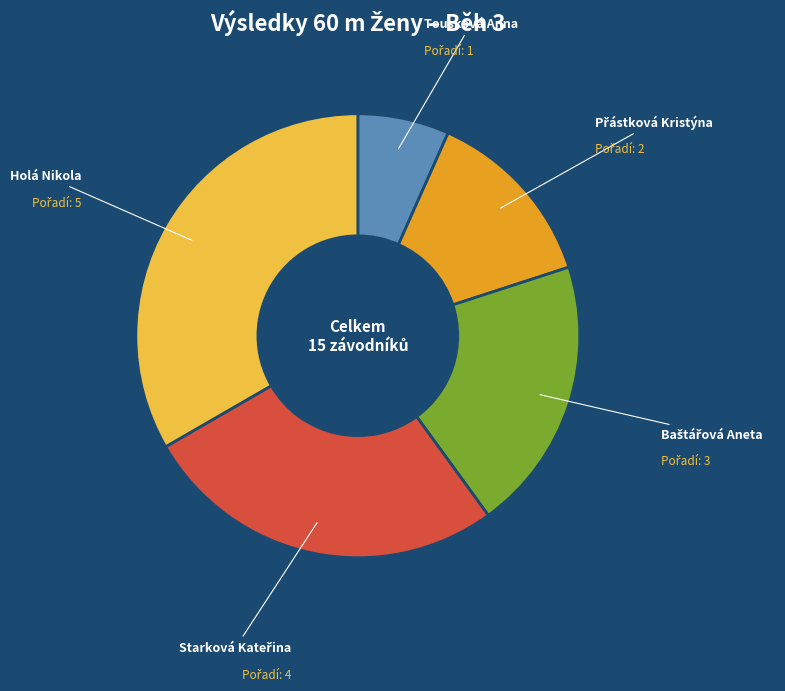

Is there any slice that represents more than half of the pie?

No